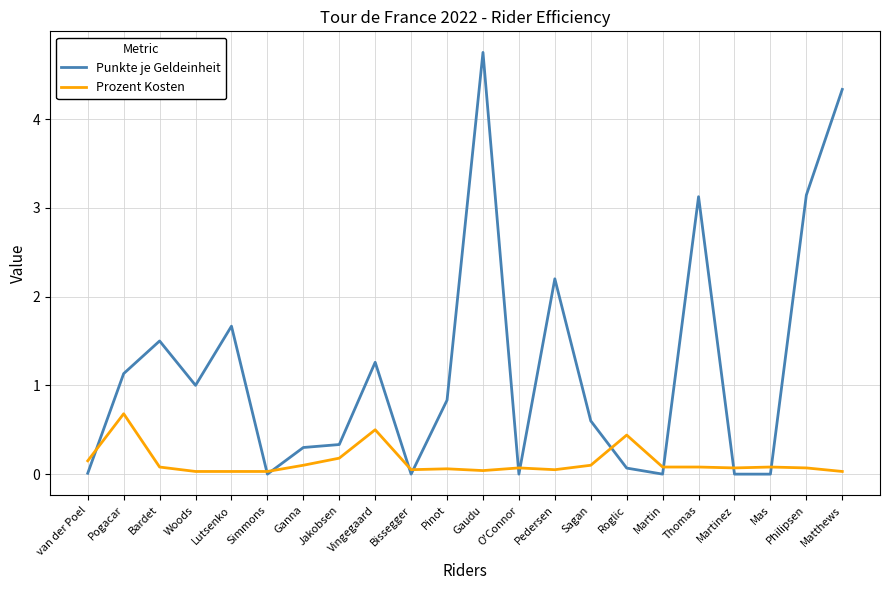

Is it true that Punkte je Geldeinheit equals 6.5 at Matthews?

False